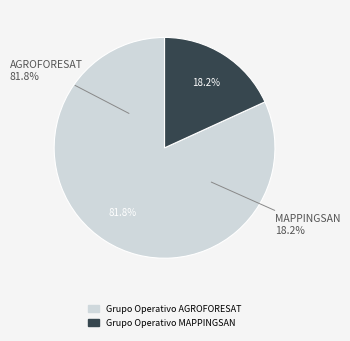

What is the change in value from Grupo Operativo AGROFORESAT to Grupo Operativo MAPPINGSAN?

-2374148